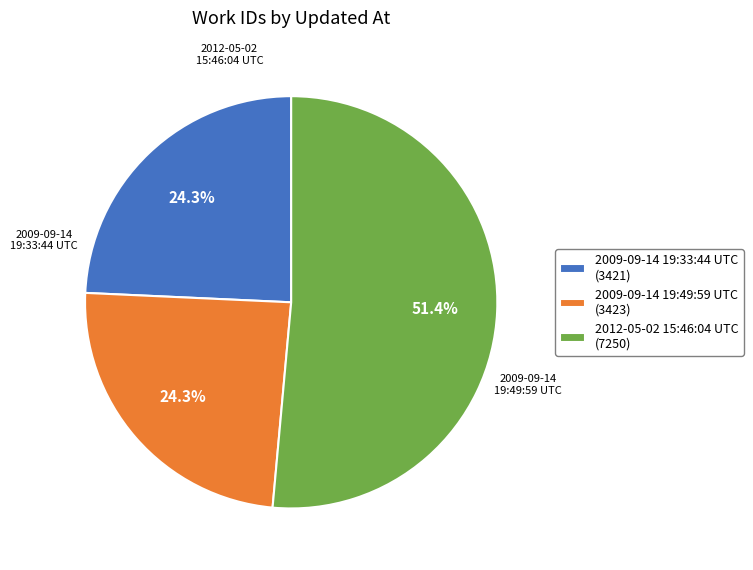

Does 2012-05-02 15:46:04 UTC represent more than half of the total?

Yes